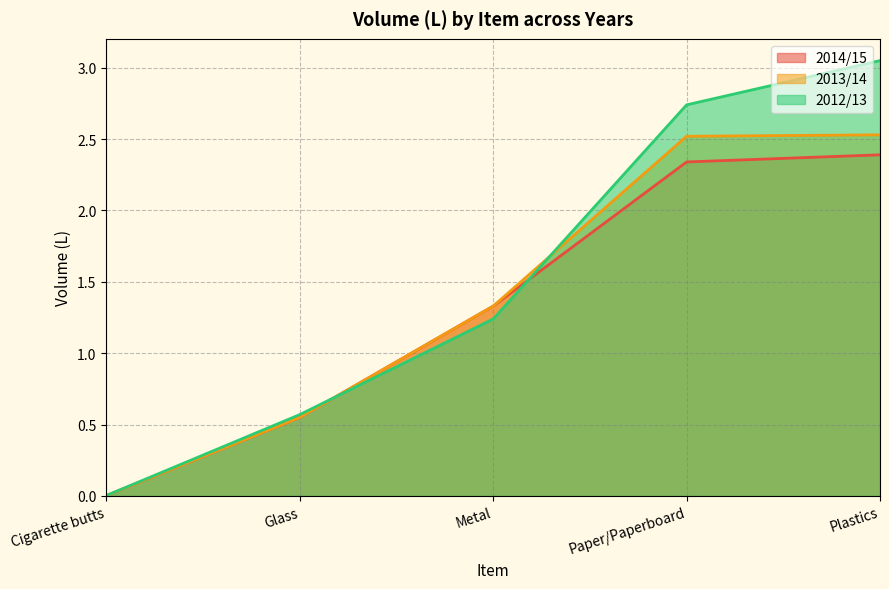

Rank the series by their maximum value, from lowest to highest.

2014/15, 2013/14, 2012/13